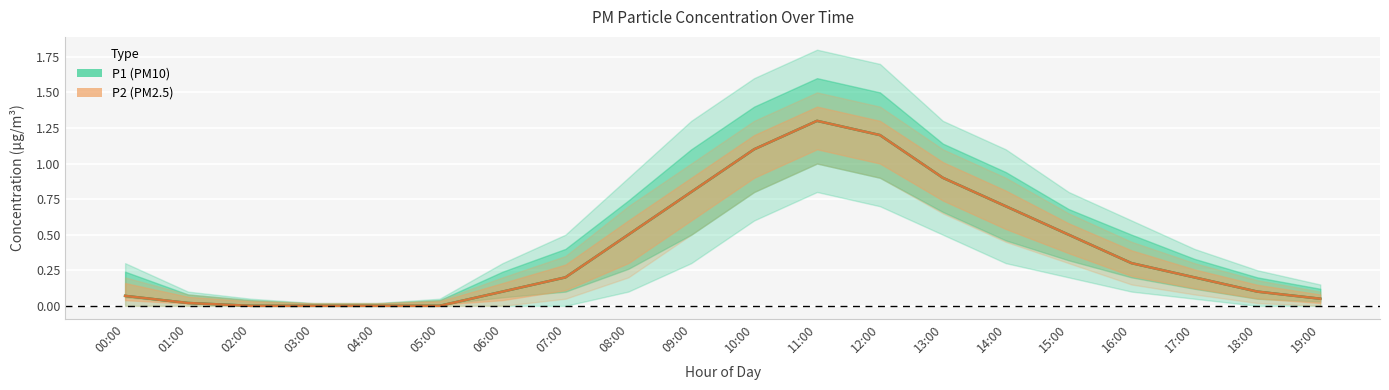

Rank the series at 04:00 from lowest to highest value.

P1, P2, P1_lower, P2_lower, P1_upper, P2_upper